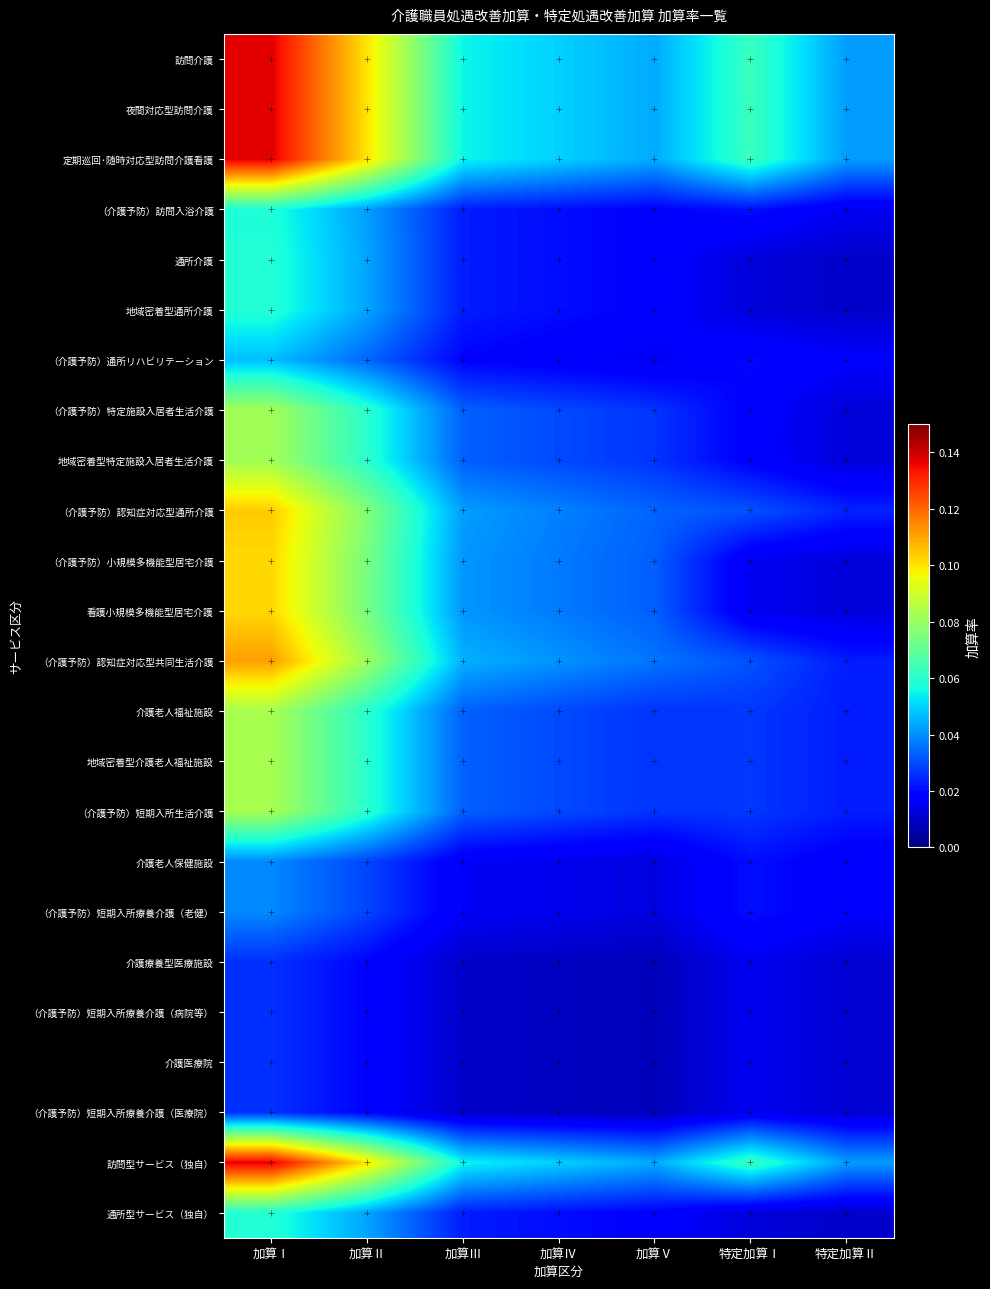

Reading left to right, list all the values displayed in this chart.

訪問介護: 加算Ⅰ=0.1	加算Ⅱ=0.1	加算Ⅲ=0.1	加算Ⅳ=0.0	加算Ⅴ=0.0	特定加算Ⅰ=0.1	特定加算Ⅱ=0.0
夜間対応型訪問介護: 加算Ⅰ=0.1	加算Ⅱ=0.1	加算Ⅲ=0.1	加算Ⅳ=0.0	加算Ⅴ=0.0	特定加算Ⅰ=0.1	特定加算Ⅱ=0.0
定期巡回･随時対応型訪問介護看護: 加算Ⅰ=0.1	加算Ⅱ=0.1	加算Ⅲ=0.1	加算Ⅳ=0.0	加算Ⅴ=0.0	特定加算Ⅰ=0.1	特定加算Ⅱ=0.0
（介護予防）訪問入浴介護: 加算Ⅰ=0.1	加算Ⅱ=0.0	加算Ⅲ=0.0	加算Ⅳ=0.0	加算Ⅴ=0.0	特定加算Ⅰ=0.0	特定加算Ⅱ=0.0
通所介護: 加算Ⅰ=0.1	加算Ⅱ=0.0	加算Ⅲ=0.0	加算Ⅳ=0.0	加算Ⅴ=0.0	特定加算Ⅰ=0.0	特定加算Ⅱ=0.0
地域密着型通所介護: 加算Ⅰ=0.1	加算Ⅱ=0.0	加算Ⅲ=0.0	加算Ⅳ=0.0	加算Ⅴ=0.0	特定加算Ⅰ=0.0	特定加算Ⅱ=0.0
（介護予防）通所リハビリテーション: 加算Ⅰ=0.0	加算Ⅱ=0.0	加算Ⅲ=0.0	加算Ⅳ=0.0	加算Ⅴ=0.0	特定加算Ⅰ=0.0	特定加算Ⅱ=0.0
（介護予防）特定施設入居者生活介護: 加算Ⅰ=0.1	加算Ⅱ=0.1	加算Ⅲ=0.0	加算Ⅳ=0.0	加算Ⅴ=0.0	特定加算Ⅰ=0.0	特定加算Ⅱ=0.0
地域密着型特定施設入居者生活介護: 加算Ⅰ=0.1	加算Ⅱ=0.1	加算Ⅲ=0.0	加算Ⅳ=0.0	加算Ⅴ=0.0	特定加算Ⅰ=0.0	特定加算Ⅱ=0.0
（介護予防）認知症対応型通所介護: 加算Ⅰ=0.1	加算Ⅱ=0.1	加算Ⅲ=0.0	加算Ⅳ=0.0	加算Ⅴ=0.0	特定加算Ⅰ=0.0	特定加算Ⅱ=0.0
（介護予防）小規模多機能型居宅介護: 加算Ⅰ=0.1	加算Ⅱ=0.1	加算Ⅲ=0.0	加算Ⅳ=0.0	加算Ⅴ=0.0	特定加算Ⅰ=0.0	特定加算Ⅱ=0.0
看護小規模多機能型居宅介護: 加算Ⅰ=0.1	加算Ⅱ=0.1	加算Ⅲ=0.0	加算Ⅳ=0.0	加算Ⅴ=0.0	特定加算Ⅰ=0.0	特定加算Ⅱ=0.0
（介護予防）認知症対応型共同生活介護: 加算Ⅰ=0.1	加算Ⅱ=0.1	加算Ⅲ=0.0	加算Ⅳ=0.0	加算Ⅴ=0.0	特定加算Ⅰ=0.0	特定加算Ⅱ=0.0
介護老人福祉施設: 加算Ⅰ=0.1	加算Ⅱ=0.1	加算Ⅲ=0.0	加算Ⅳ=0.0	加算Ⅴ=0.0	特定加算Ⅰ=0.0	特定加算Ⅱ=0.0
地域密着型介護老人福祉施設: 加算Ⅰ=0.1	加算Ⅱ=0.1	加算Ⅲ=0.0	加算Ⅳ=0.0	加算Ⅴ=0.0	特定加算Ⅰ=0.0	特定加算Ⅱ=0.0
（介護予防）短期入所生活介護: 加算Ⅰ=0.1	加算Ⅱ=0.1	加算Ⅲ=0.0	加算Ⅳ=0.0	加算Ⅴ=0.0	特定加算Ⅰ=0.0	特定加算Ⅱ=0.0
介護老人保健施設: 加算Ⅰ=0.0	加算Ⅱ=0.0	加算Ⅲ=0.0	加算Ⅳ=0.0	加算Ⅴ=0.0	特定加算Ⅰ=0.0	特定加算Ⅱ=0.0
（介護予防）短期入所療養介護（老健）: 加算Ⅰ=0.0	加算Ⅱ=0.0	加算Ⅲ=0.0	加算Ⅳ=0.0	加算Ⅴ=0.0	特定加算Ⅰ=0.0	特定加算Ⅱ=0.0
介護療養型医療施設: 加算Ⅰ=0.0	加算Ⅱ=0.0	加算Ⅲ=0.0	加算Ⅳ=0.0	加算Ⅴ=0.0	特定加算Ⅰ=0.0	特定加算Ⅱ=0.0
（介護予防）短期入所療養介護（病院等）: 加算Ⅰ=0.0	加算Ⅱ=0.0	加算Ⅲ=0.0	加算Ⅳ=0.0	加算Ⅴ=0.0	特定加算Ⅰ=0.0	特定加算Ⅱ=0.0
介護医療院: 加算Ⅰ=0.0	加算Ⅱ=0.0	加算Ⅲ=0.0	加算Ⅳ=0.0	加算Ⅴ=0.0	特定加算Ⅰ=0.0	特定加算Ⅱ=0.0
（介護予防）短期入所療養介護（医療院）: 加算Ⅰ=0.0	加算Ⅱ=0.0	加算Ⅲ=0.0	加算Ⅳ=0.0	加算Ⅴ=0.0	特定加算Ⅰ=0.0	特定加算Ⅱ=0.0
訪問型サービス（独自）: 加算Ⅰ=0.1	加算Ⅱ=0.1	加算Ⅲ=0.1	加算Ⅳ=0.0	加算Ⅴ=0.0	特定加算Ⅰ=0.1	特定加算Ⅱ=0.0
通所型サービス（独自）: 加算Ⅰ=0.1	加算Ⅱ=0.0	加算Ⅲ=0.0	加算Ⅳ=0.0	加算Ⅴ=0.0	特定加算Ⅰ=0.0	特定加算Ⅱ=0.0